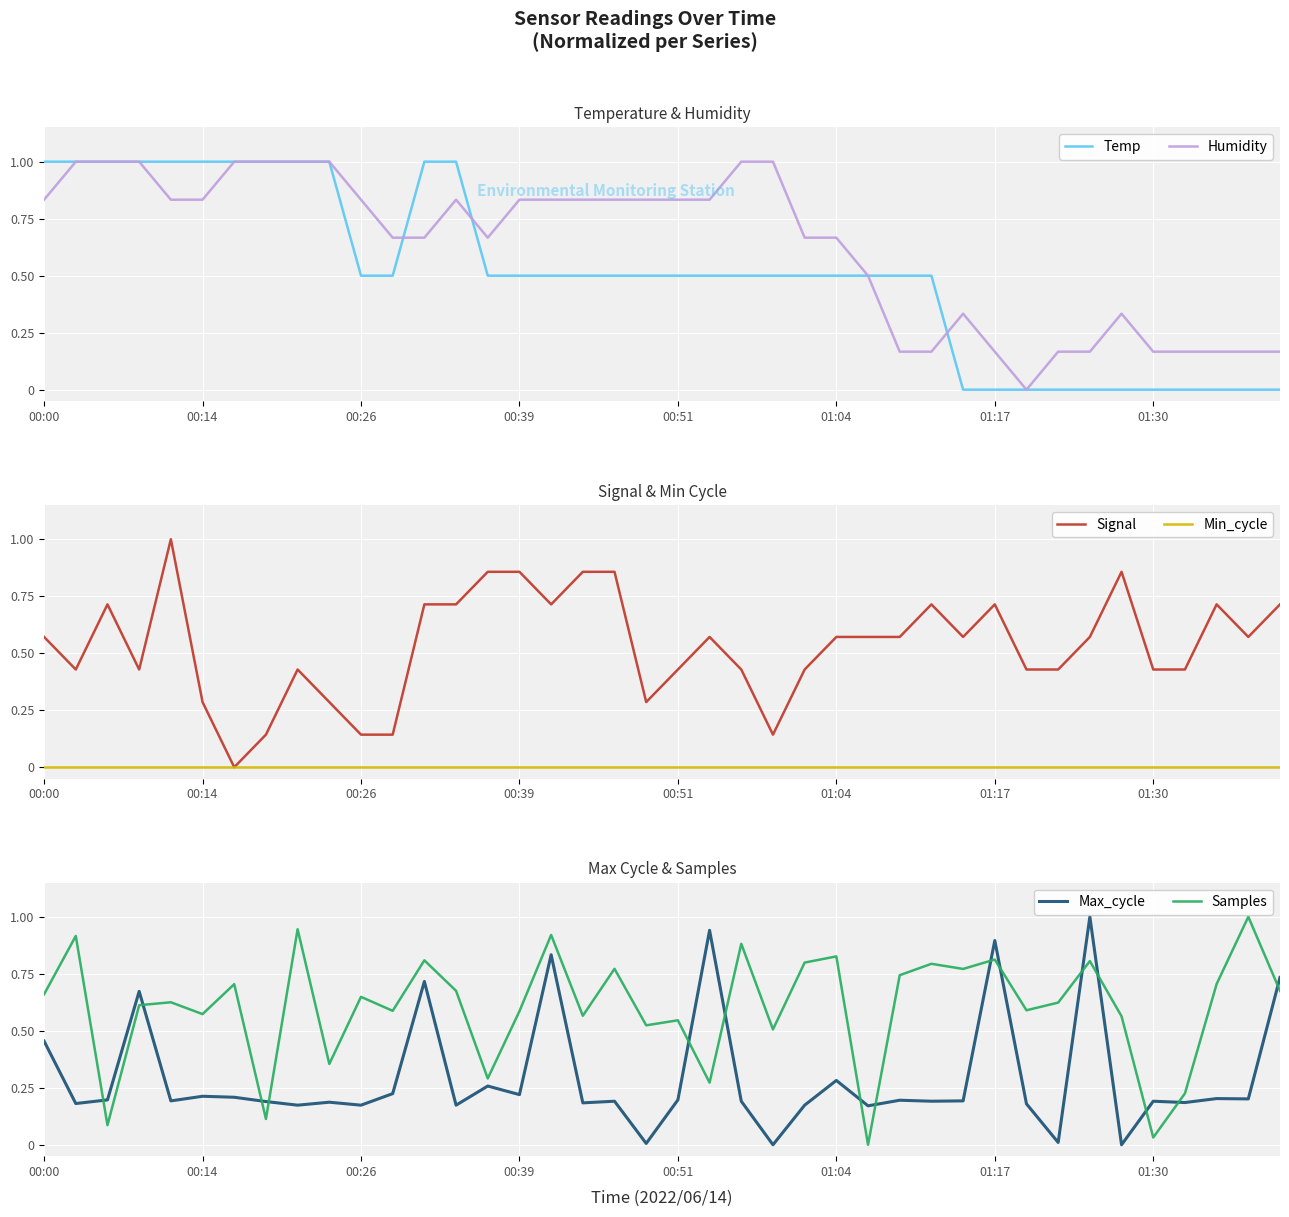

Rank the series at 12 from lowest to highest value.

Min_cycle, Humidity, Signal, Max_cycle, Samples, Temp